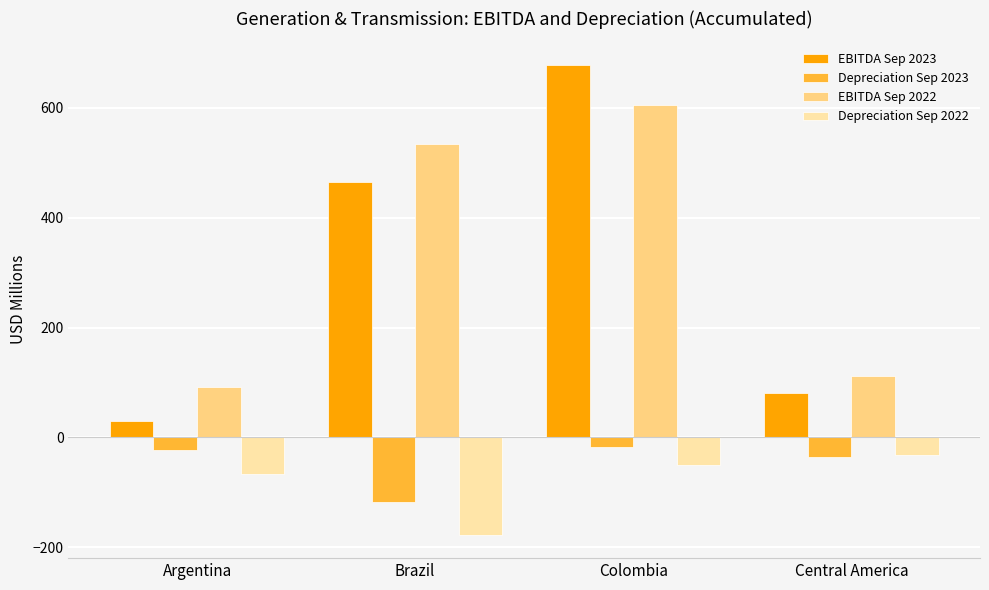

The value of EBITDA Sep 2022 at Colombia is 604.9. True or false?

True